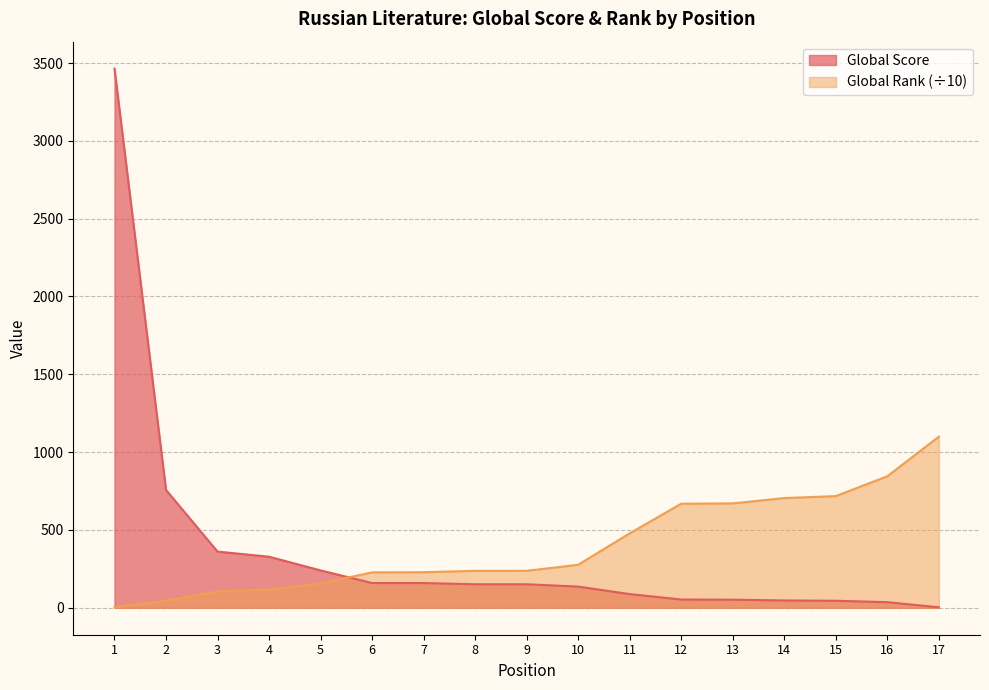

What is the difference between the second highest and second lowest values in the Global Score series?

721.0